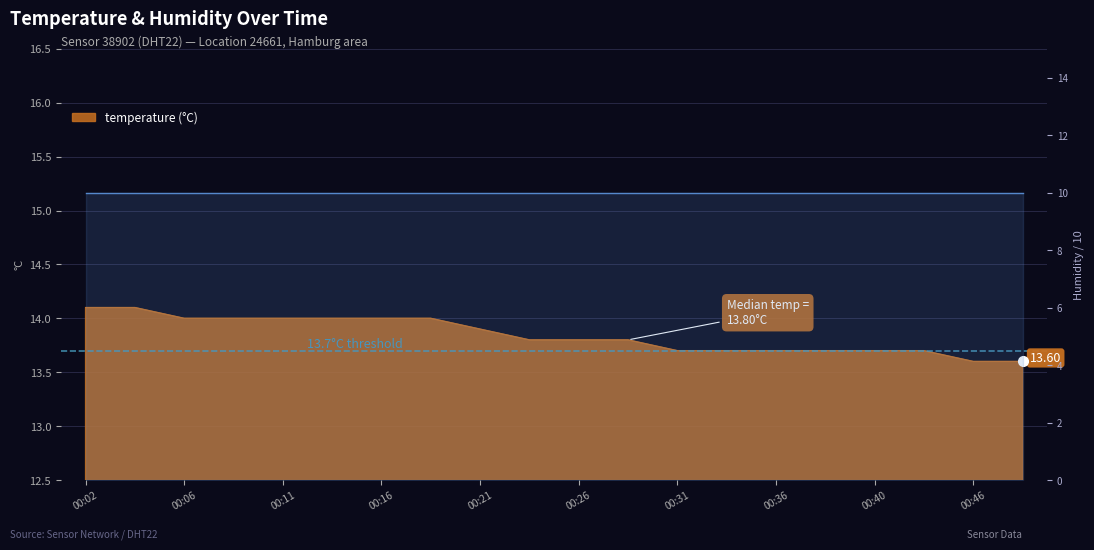

What value does the data have at 00:46?

13.6